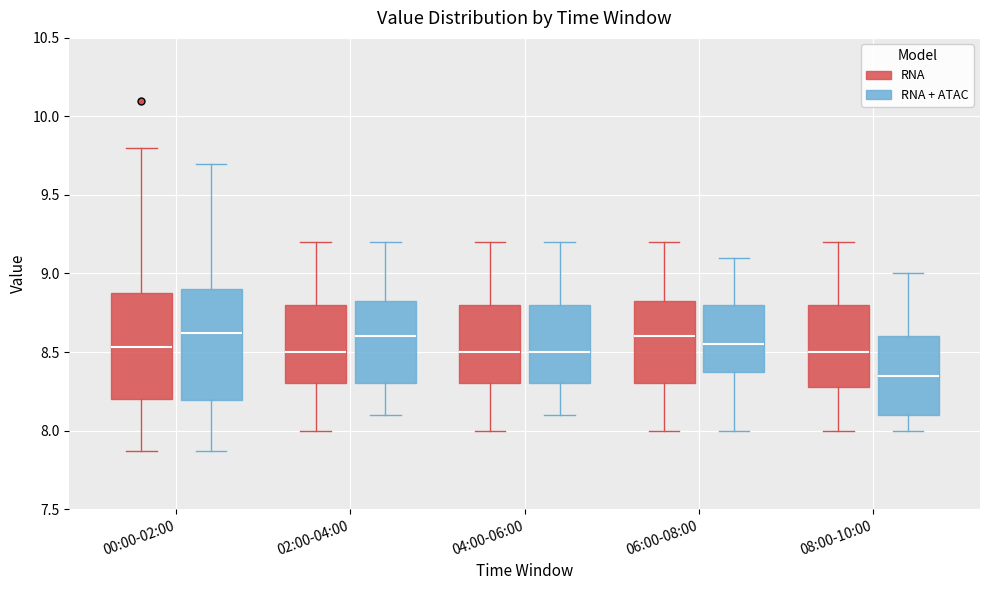

Reading left to right, transcribe this box plot: for each box, give where its median line is, the range the box spans, and where its two whiskers end, as read against the y-axis. The values are not printed on the chart, so give them approximately, as read against the axis.

00:00-02:00 (RNA): median 8.55, box 8.20 to 8.90, whiskers 7.85 to 9.80
00:00-02:00 (RNA + ATAC): median 8.60, box 8.20 to 8.90, whiskers 7.85 to 9.70
02:00-04:00 (RNA): median 8.50, box 8.30 to 8.80, whiskers 8.00 to 9.20
02:00-04:00 (RNA + ATAC): median 8.60, box 8.30 to 8.85, whiskers 8.10 to 9.20
04:00-06:00 (RNA): median 8.50, box 8.30 to 8.80, whiskers 8.00 to 9.20
04:00-06:00 (RNA + ATAC): median 8.50, box 8.30 to 8.80, whiskers 8.10 to 9.20
06:00-08:00 (RNA): median 8.60, box 8.30 to 8.85, whiskers 8.00 to 9.20
06:00-08:00 (RNA + ATAC): median 8.55, box 8.40 to 8.80, whiskers 8.00 to 9.10
08:00-10:00 (RNA): median 8.50, box 8.30 to 8.80, whiskers 8.00 to 9.20
08:00-10:00 (RNA + ATAC): median 8.35, box 8.10 to 8.60, whiskers 8.00 to 9.00